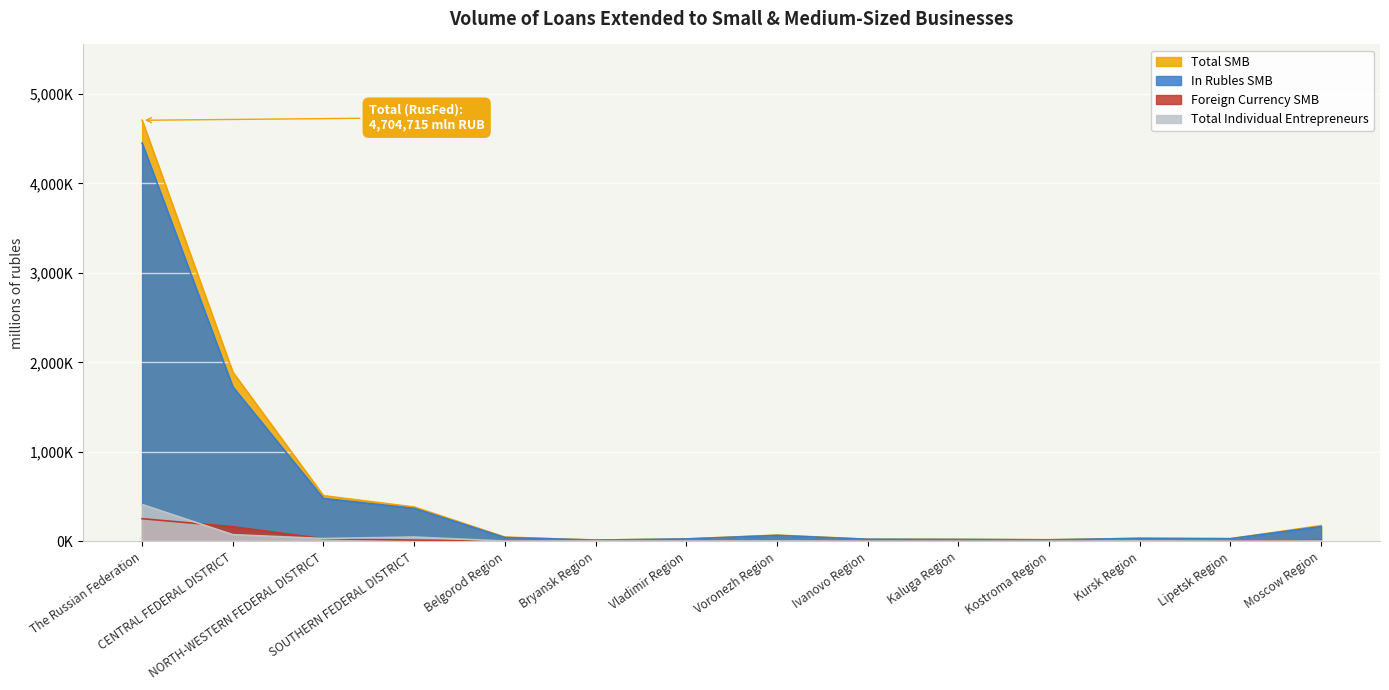

What is the lowest value of the In Rubles SMB series?

15367